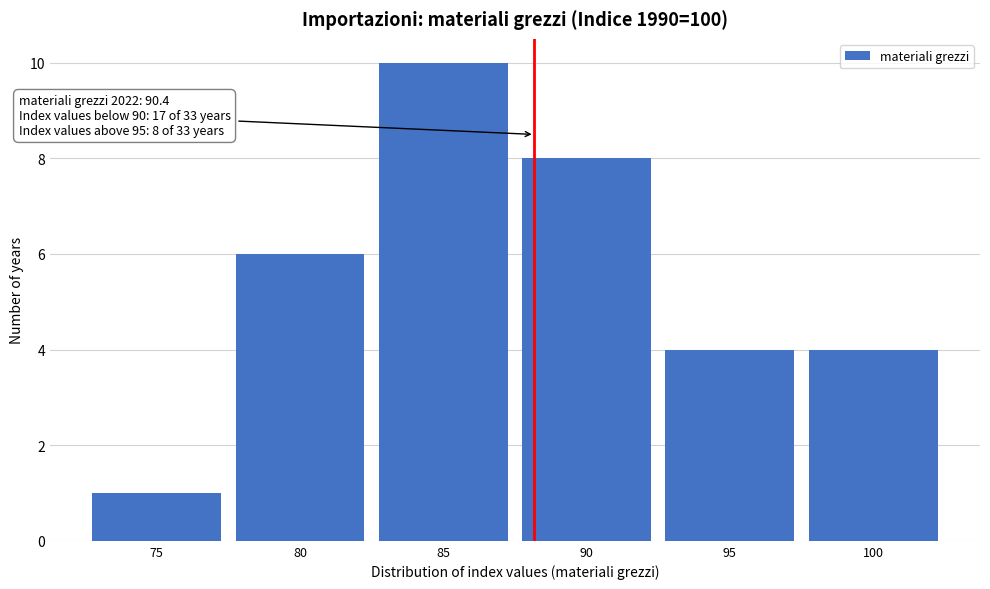

Reading left to right, transcribe all the data shown in this chart.

1	6	10	8	4	4